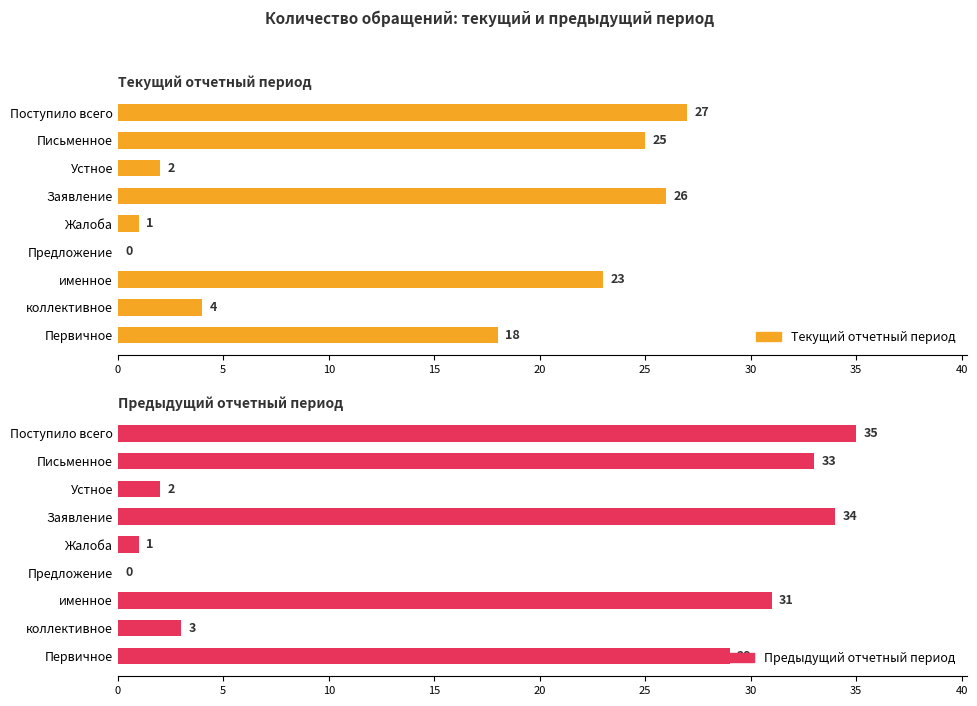

How many values in the Предыдущий отчетный период series are below 29?

4